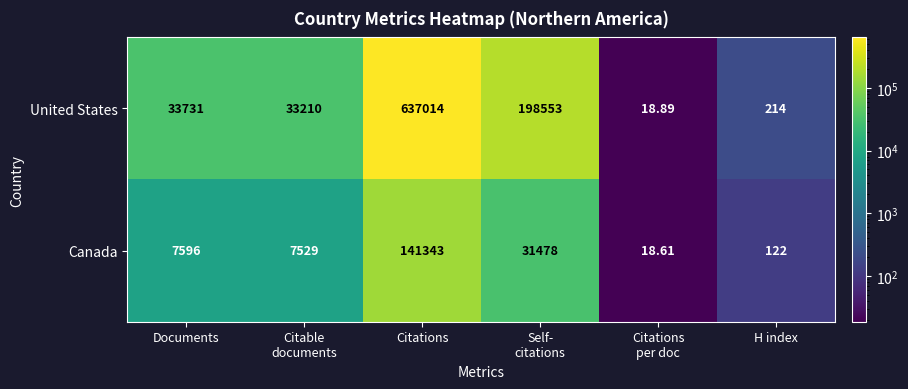

Between Self-
citations and H index, which series saw the biggest shift?

United States